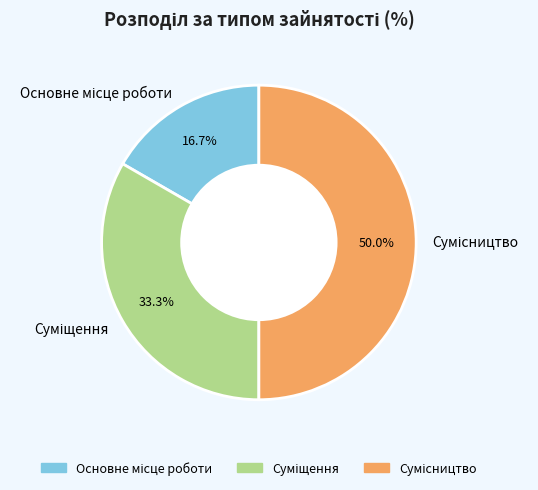

To the nearest percent, what percentage of the pie is Сумісництво?

50%